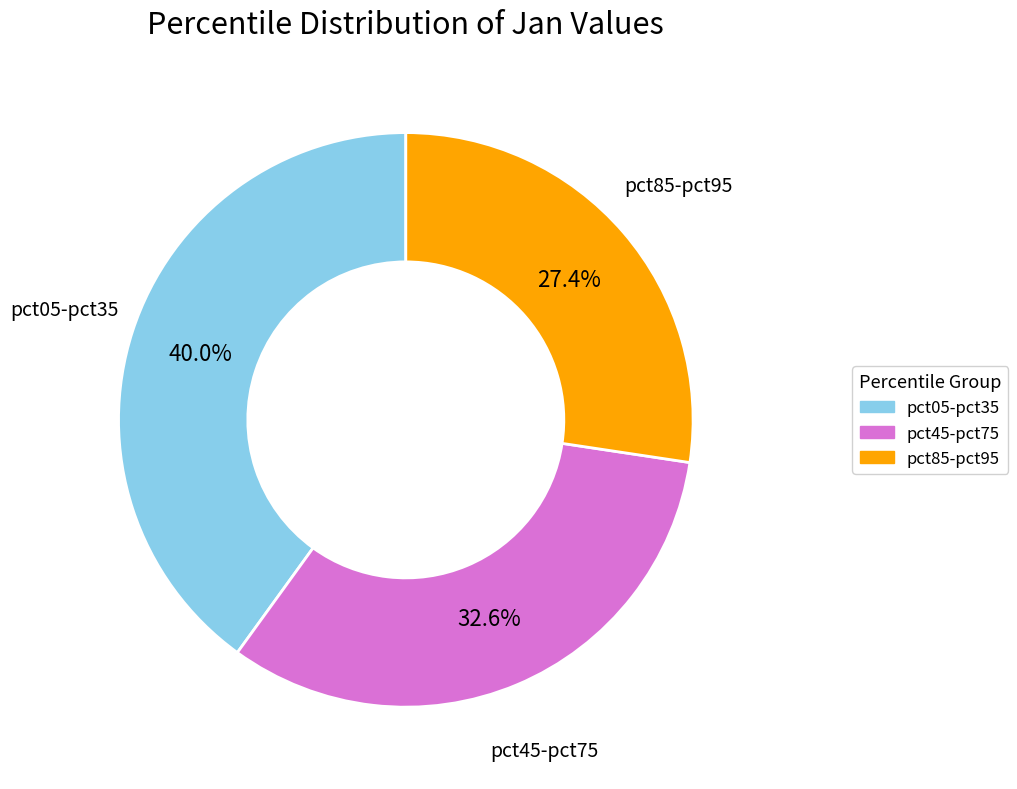

Is pct45-pct75 the majority of the pie?

No